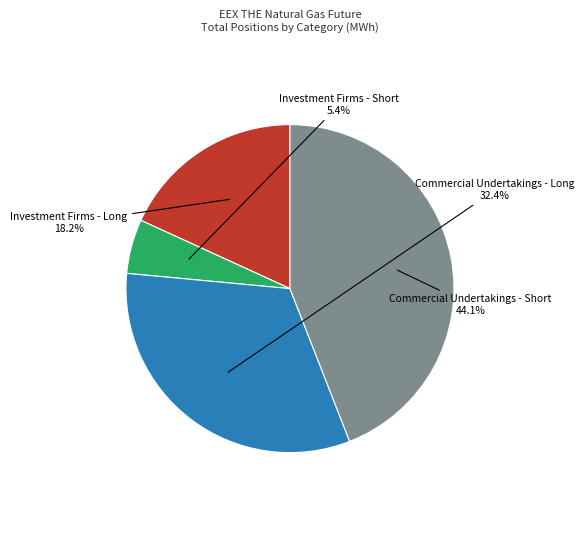

How many slices are in this pie chart?

4